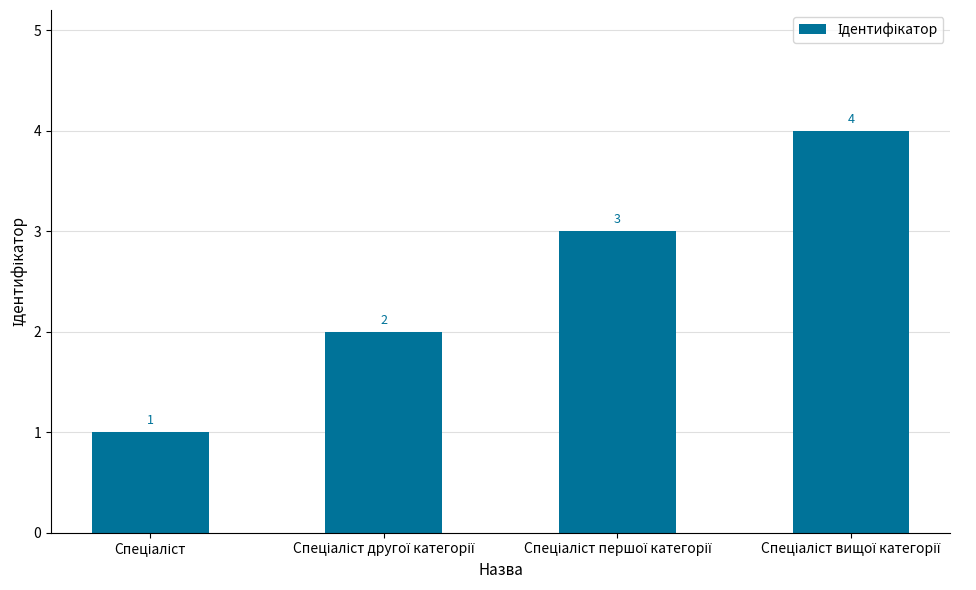

What is the value of the 2nd bar from the left?

2